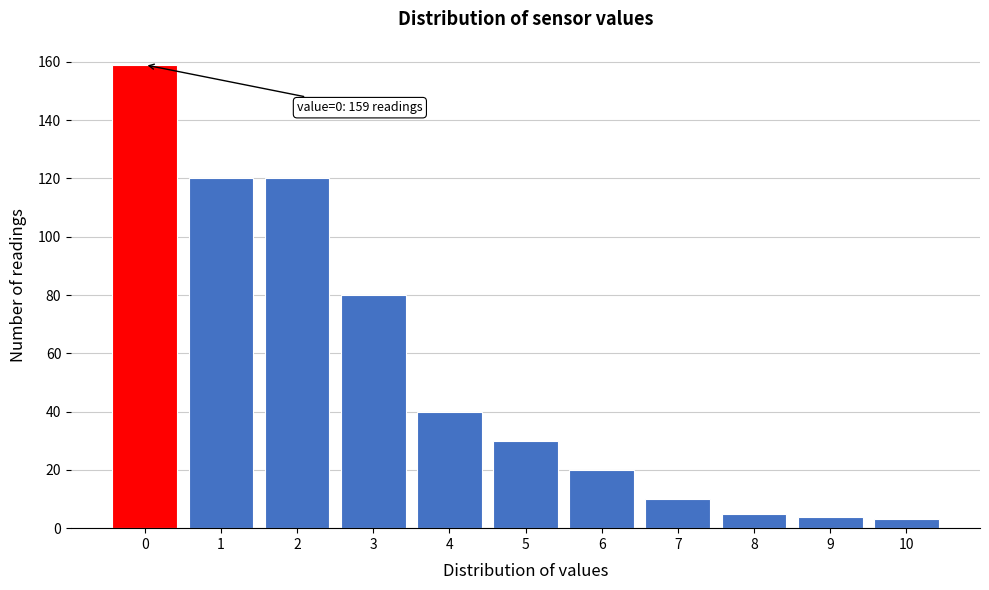

Over which range of the x-axis is the bar tallest?

-0.5 to 0.5